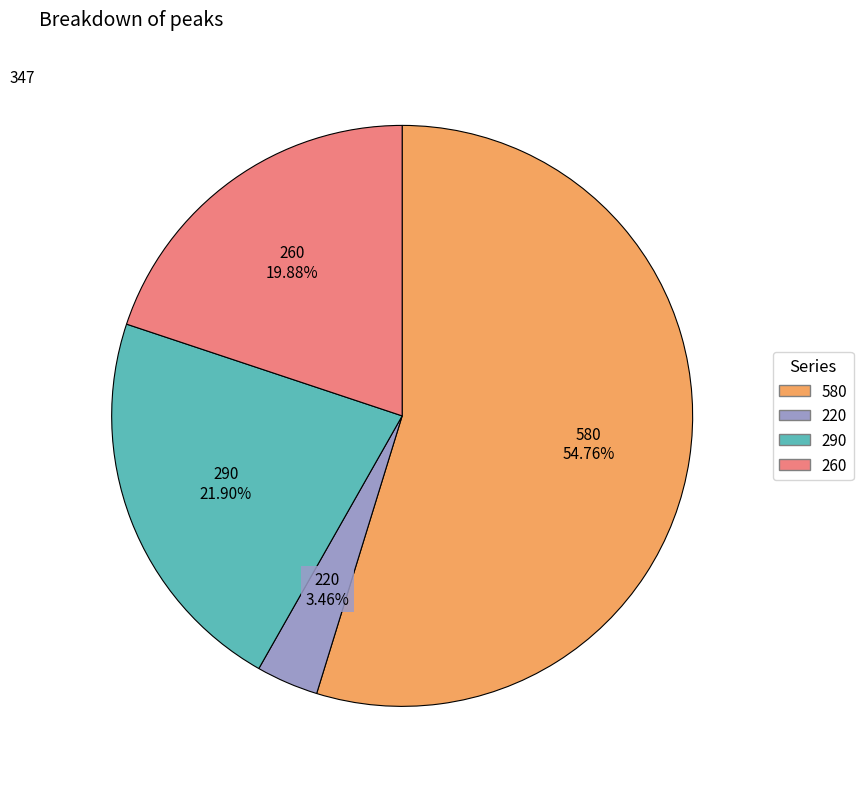

To the nearest percent, what percentage of the pie is 290?

22%